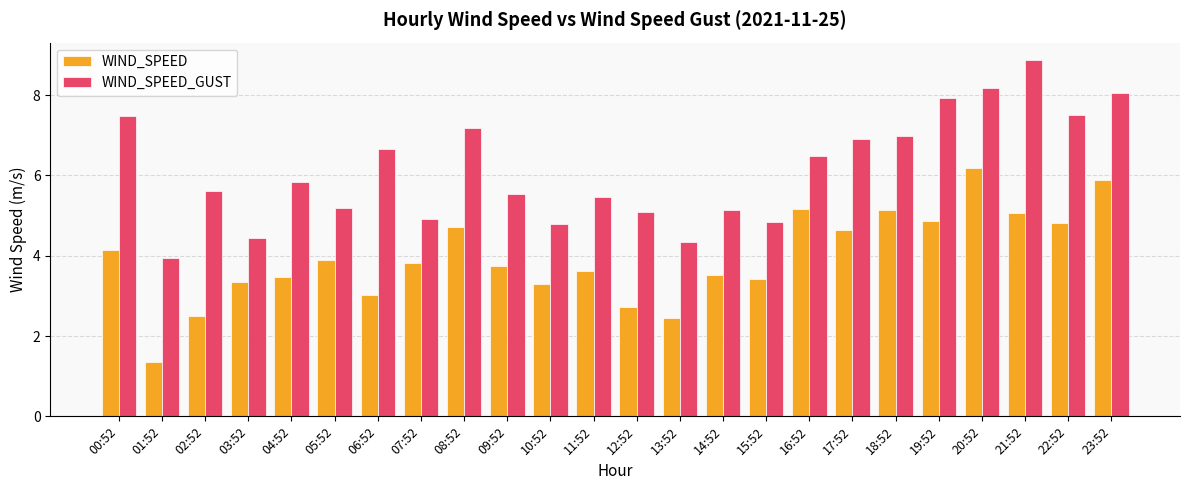

What is the sum of all WIND_SPEED_GUST values?

147.3